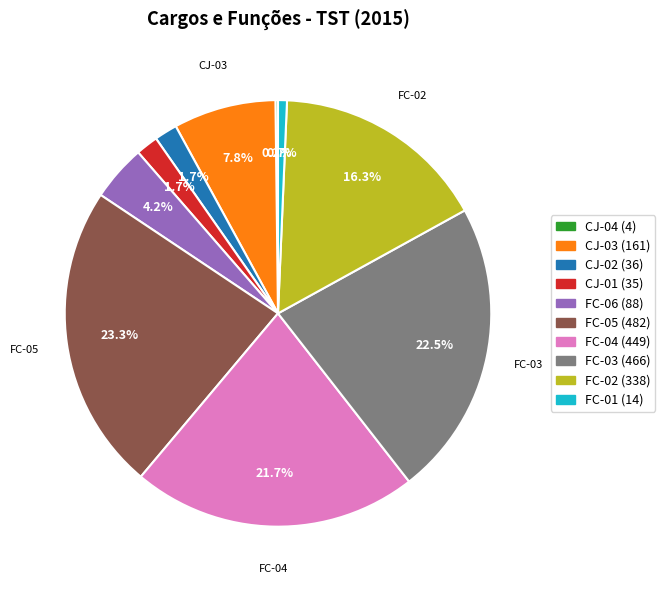

Is CJ-03 the majority of the pie?

No